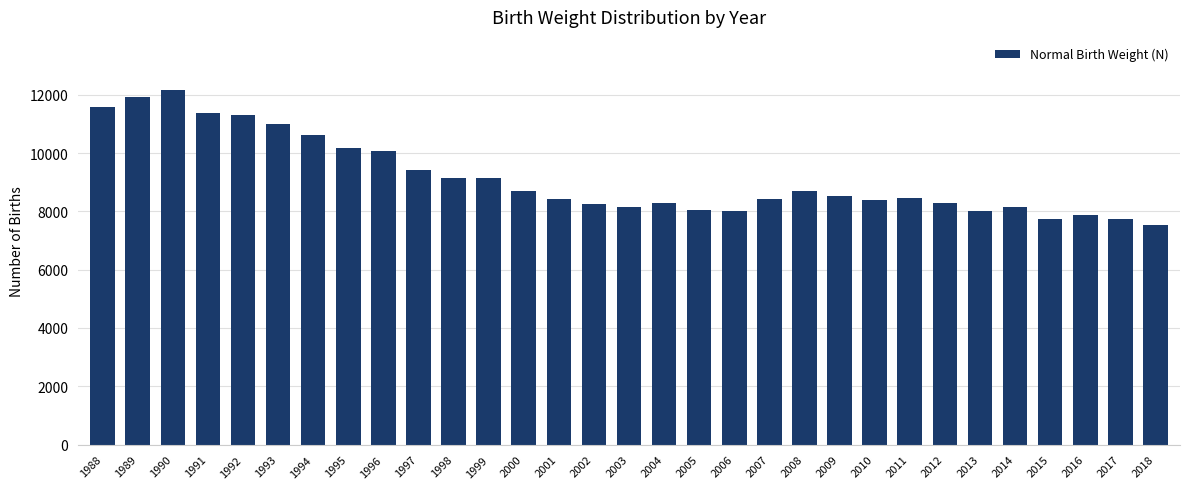

Approximately how many times larger is the value at 2005 compared to 1993?

0.7